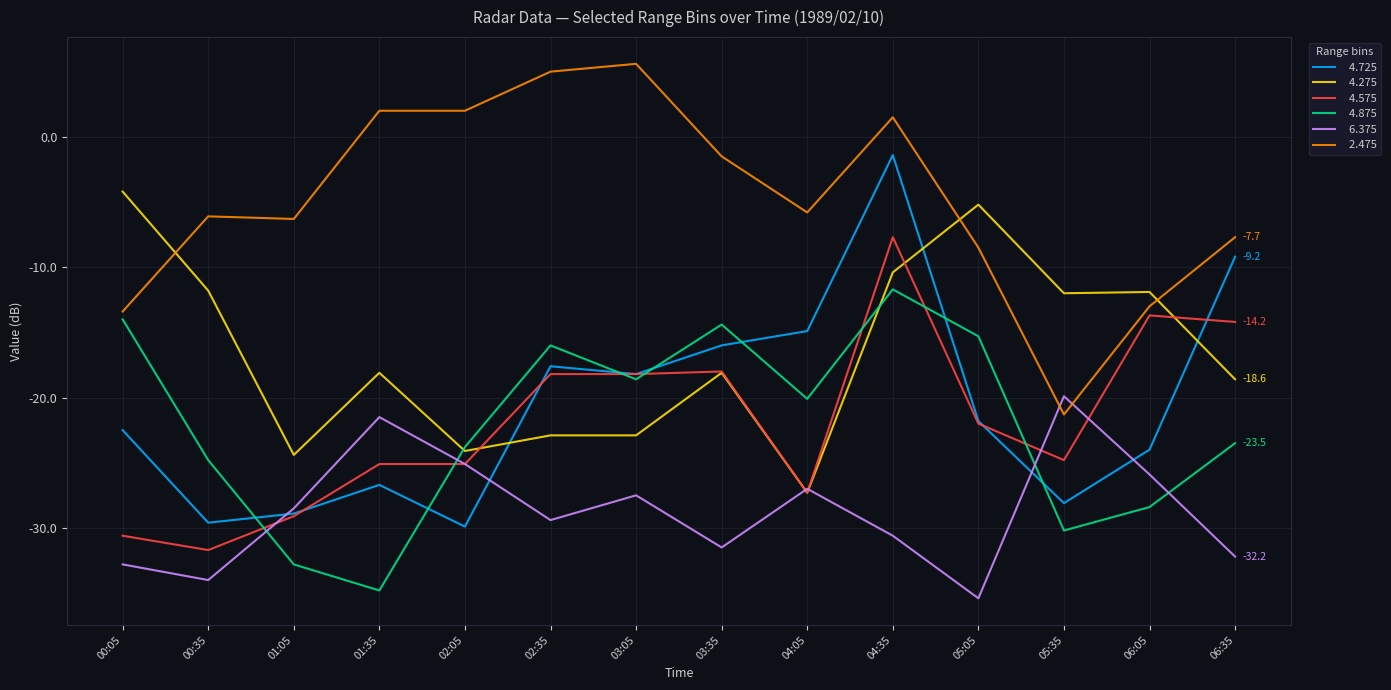

What is the spread (max minus min) of values at 00:05?

28.6